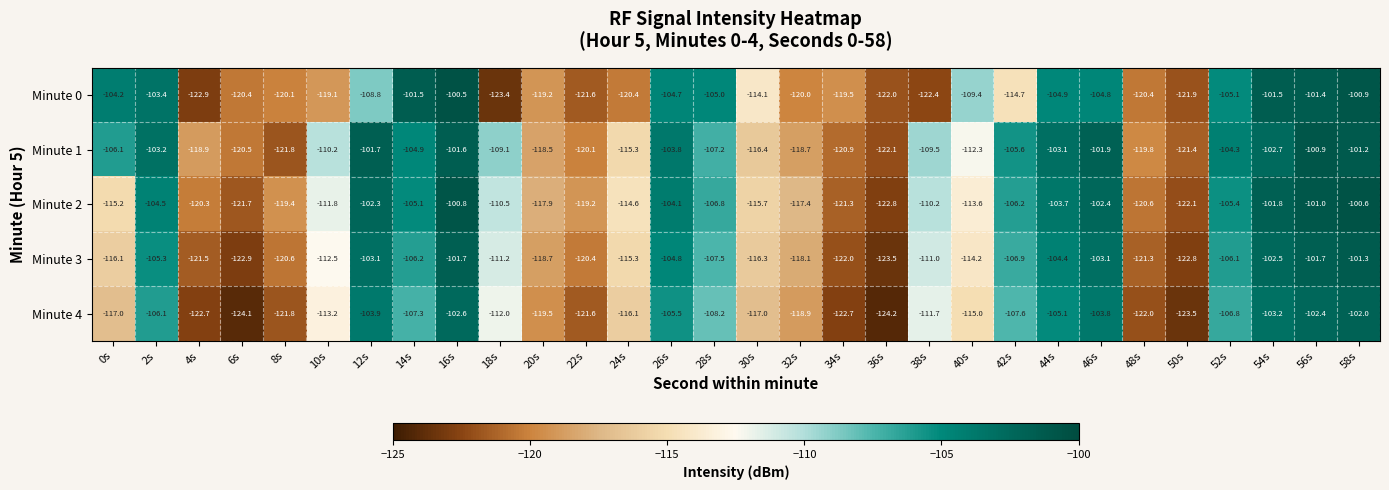

Which label corresponds to the largest value in the chart?

16s